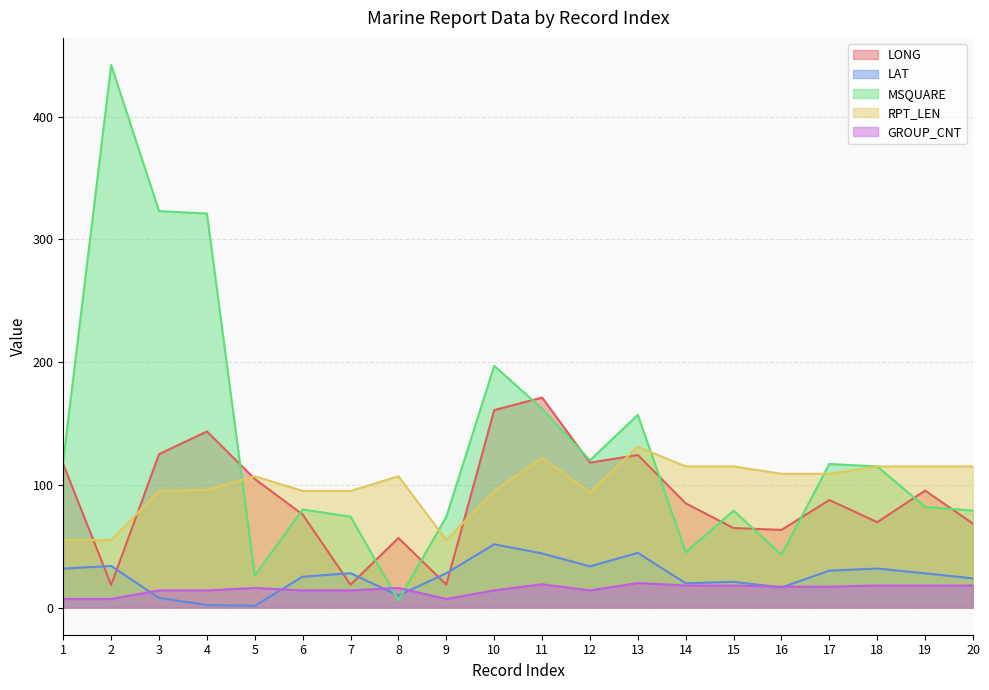

The value of MSQUARE at 15 is 79.0. True or false?

True